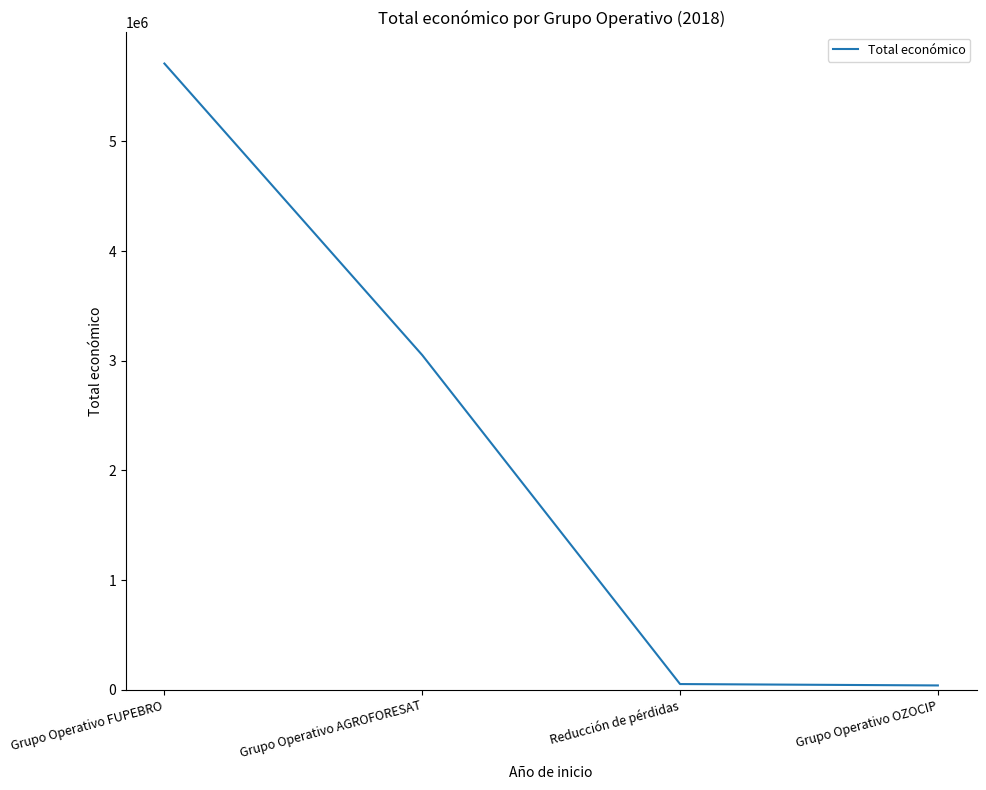

Is this an area chart (filled region under the line)?

No